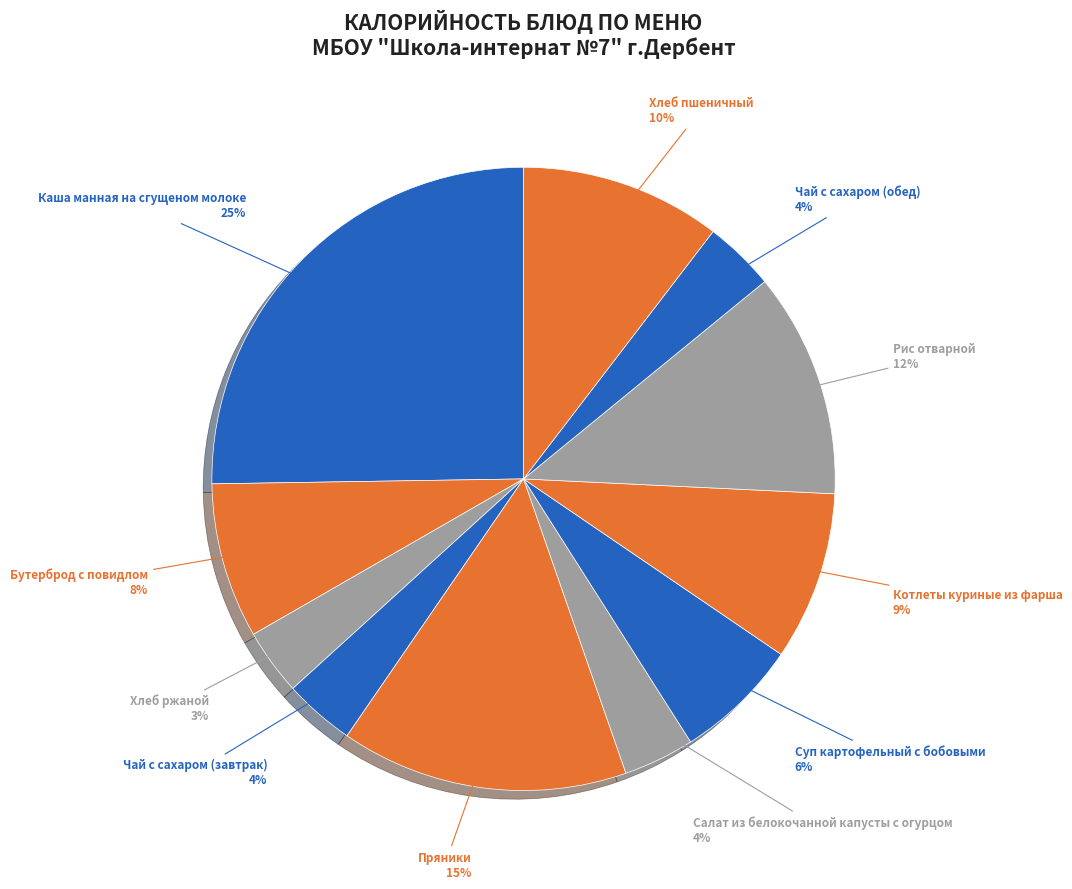

How many slices are in this pie chart?

11